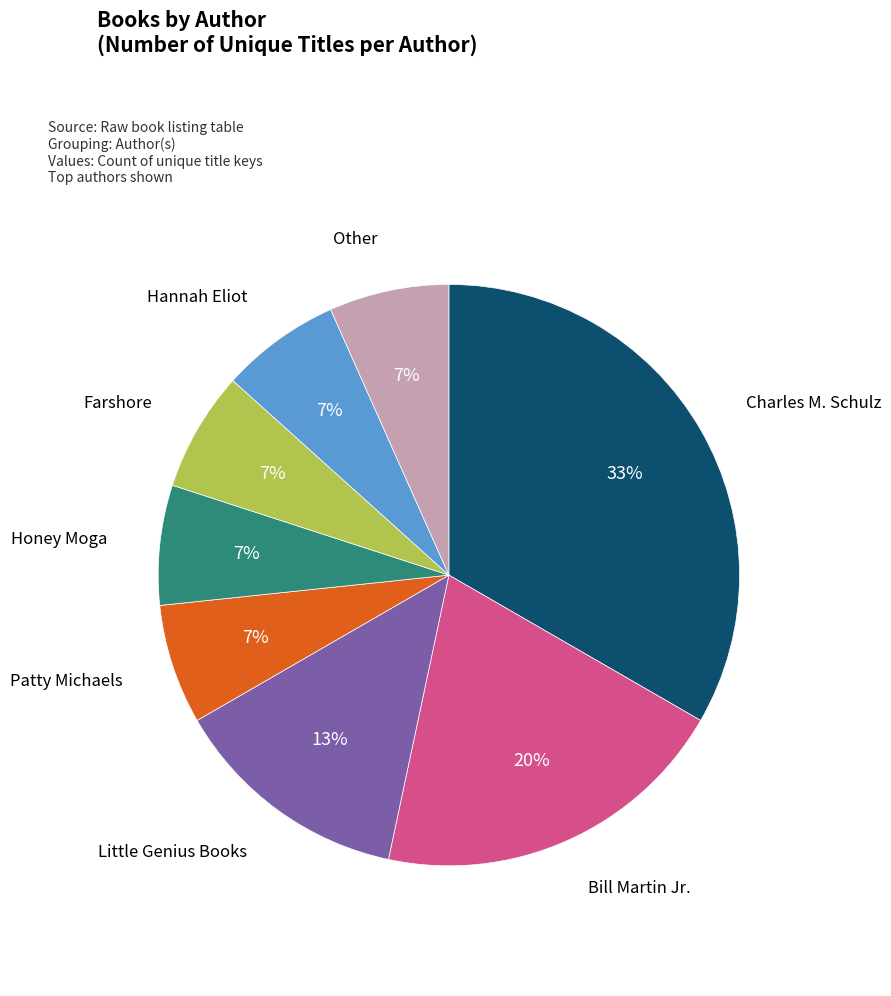

Is there any slice that represents more than half of the pie?

No